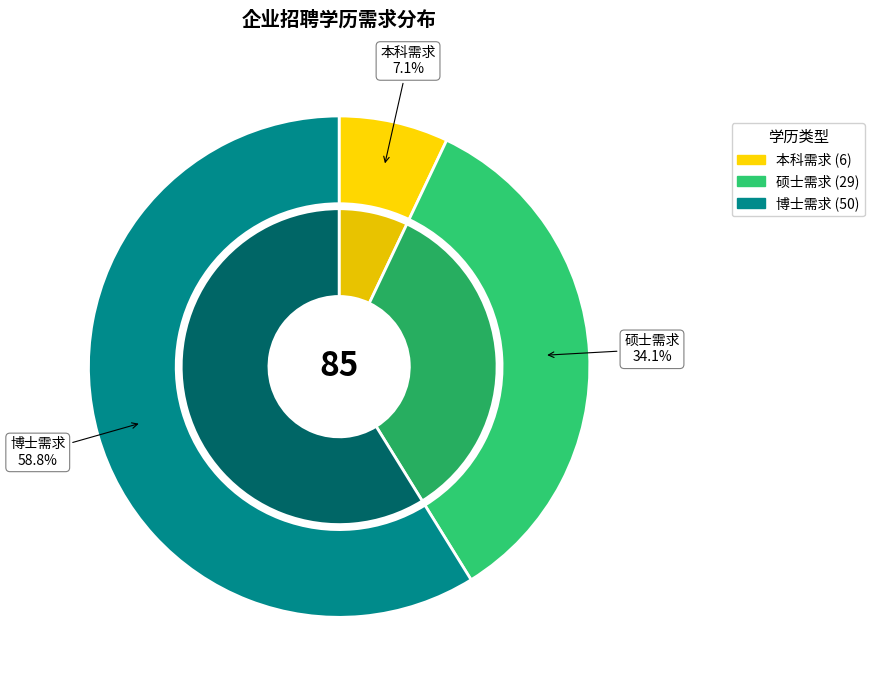

Rank the categories by value from lowest to highest.

本科需求, 硕士需求, 博士需求